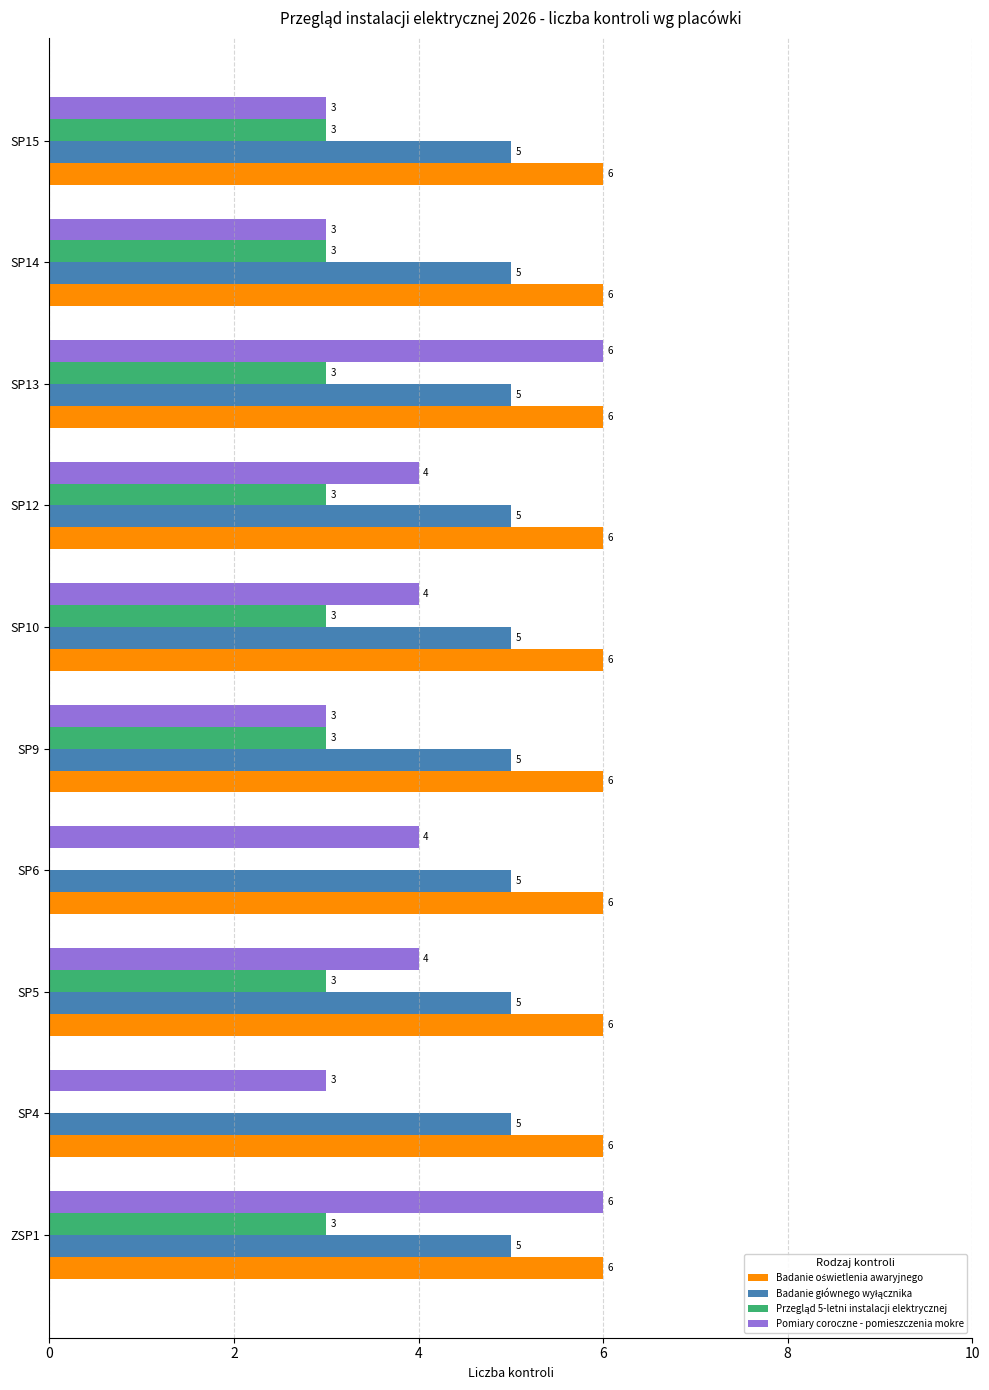

The Pomiary coroczne - pomieszczenia mokre series shows 7 at SP12. True or false?

False